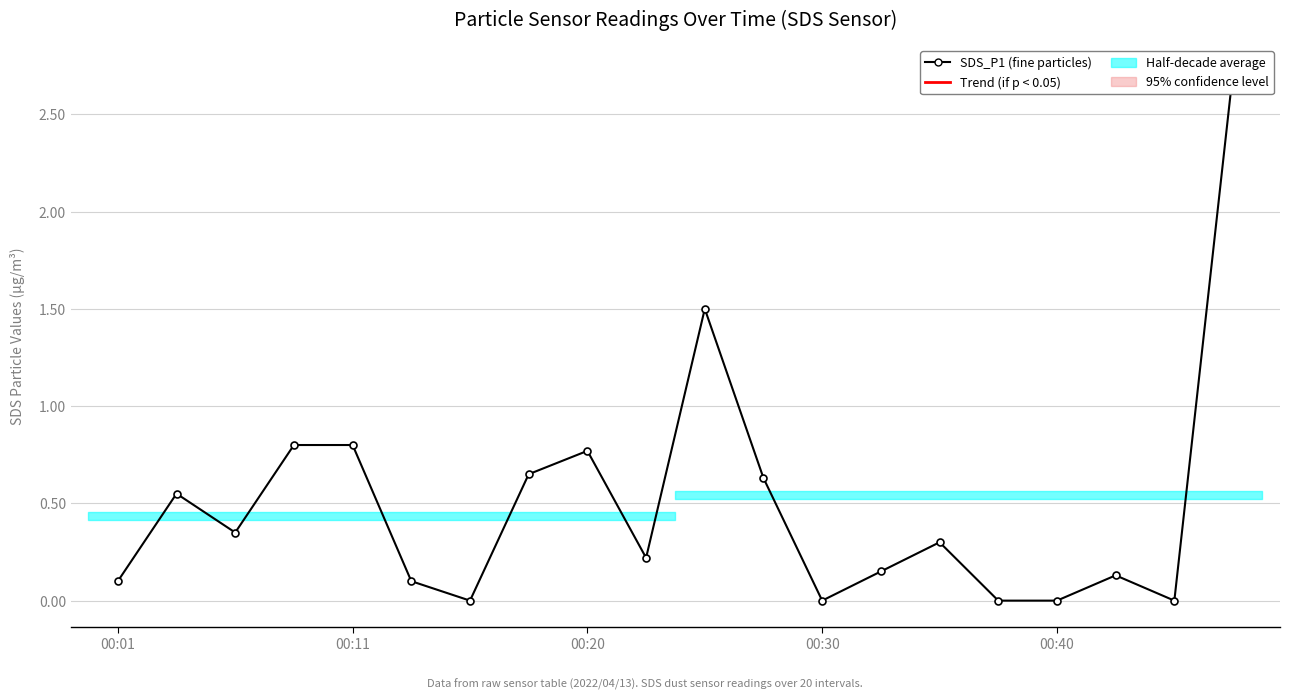

At how many categories does at least one series exceed 0?

15